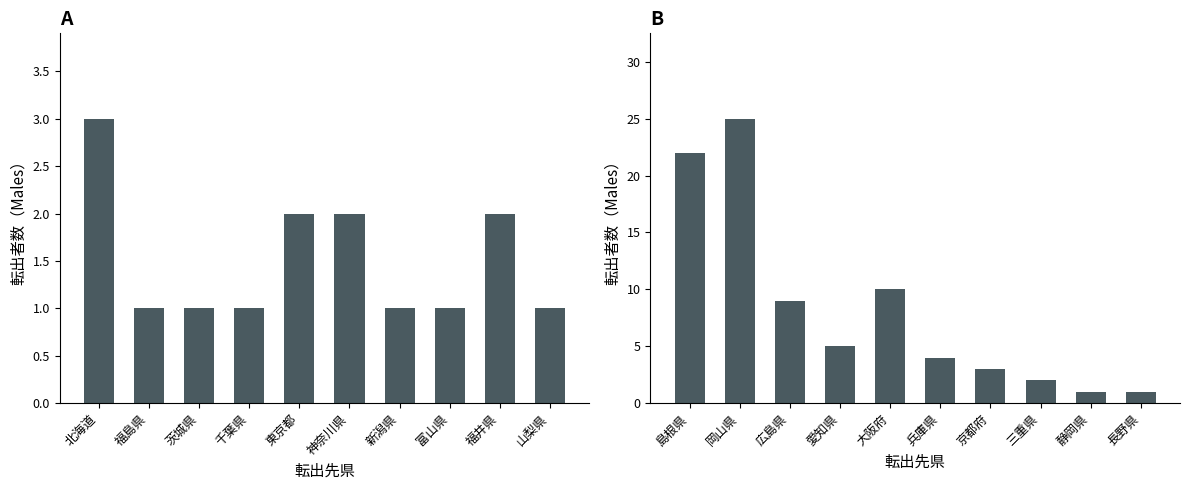

Are the bars grouped side by side (vs. stacked)?

Yes